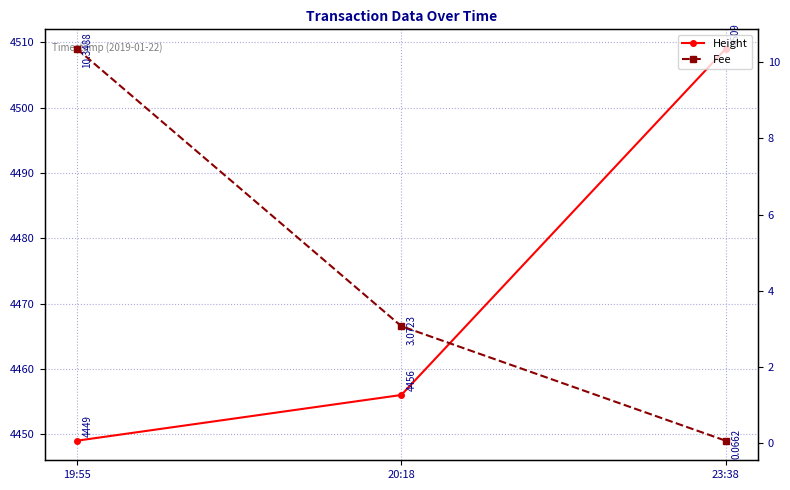

The value of Height at 23:38 is 7920.0. True or false?

False